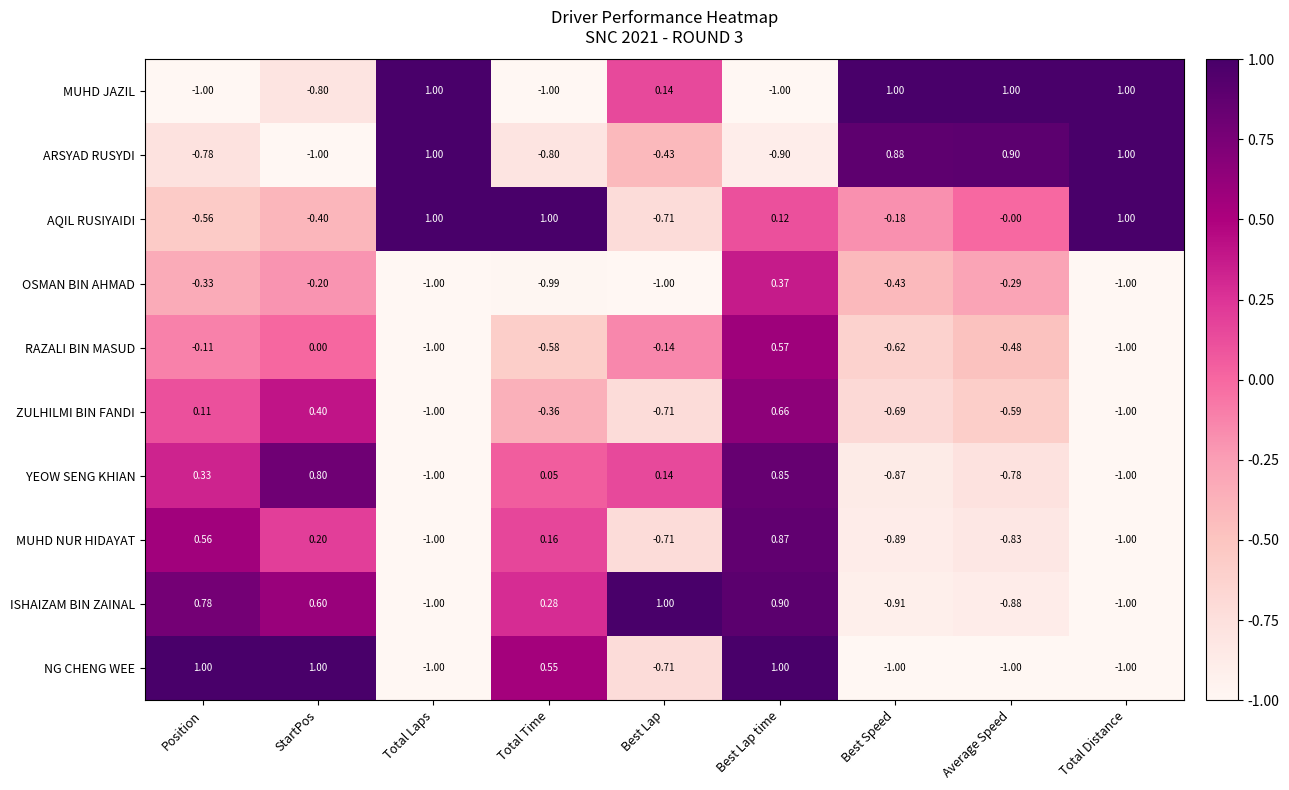

Where is MUHD JAZIL nearest to the value 0?

Best Lap